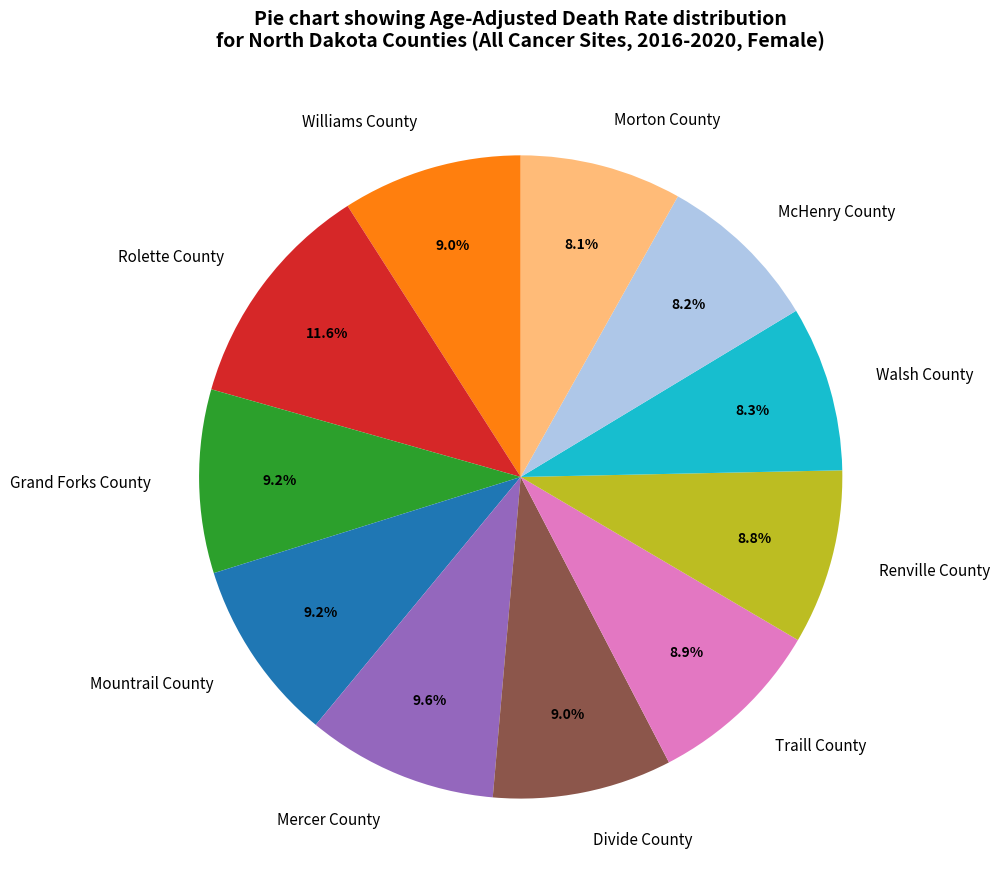

To the nearest percent, what portion does Traill County represent?

9%